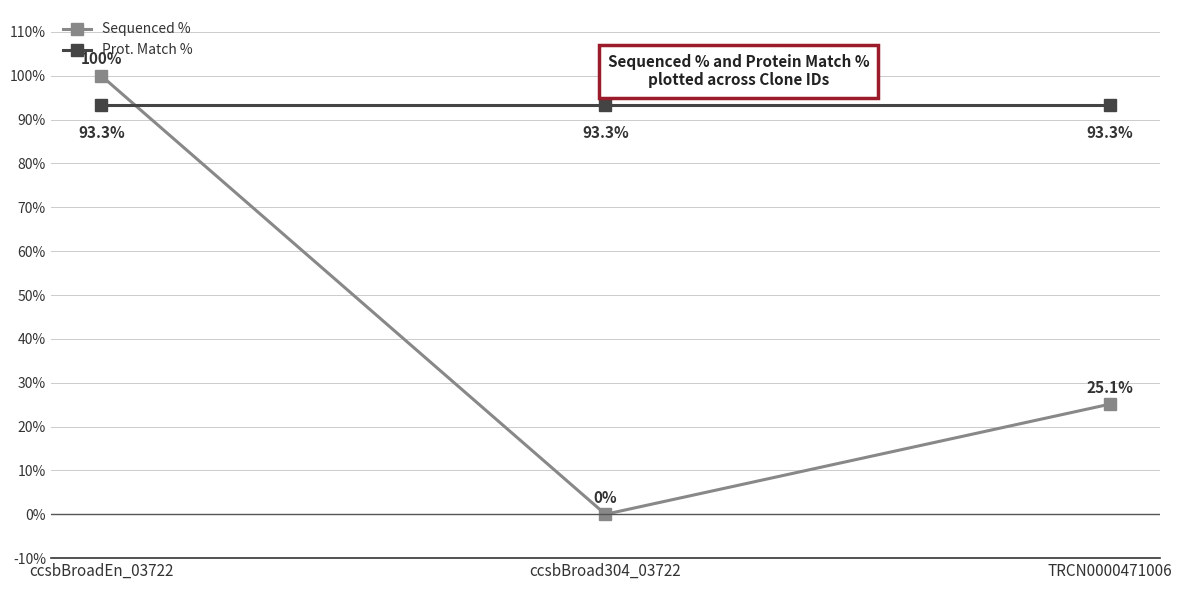

How many lines are shown in the chart?

2